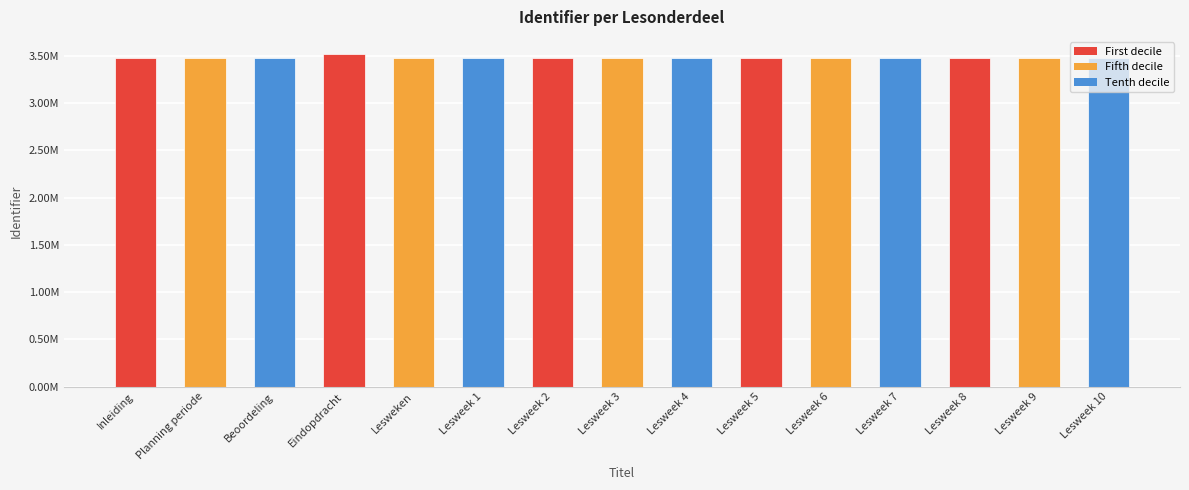

What is the difference between the maximum and minimum values?

51505